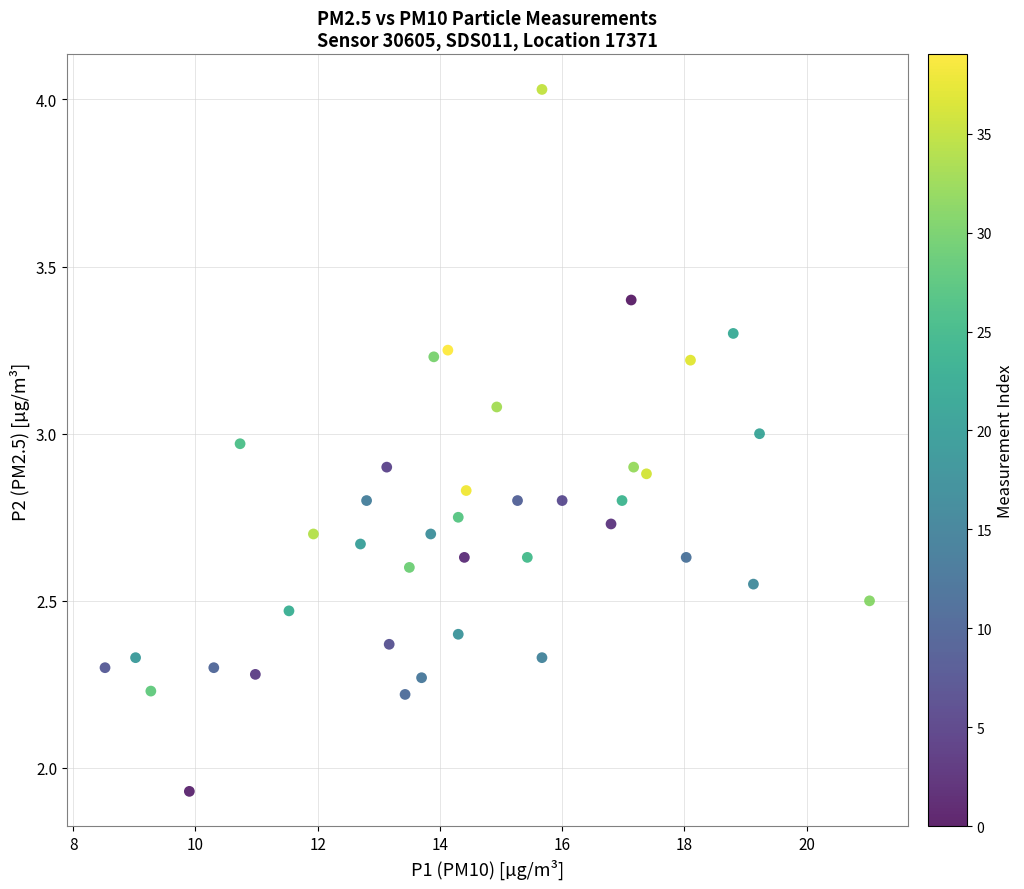

What is the range of X values (max minus min)?

12.5